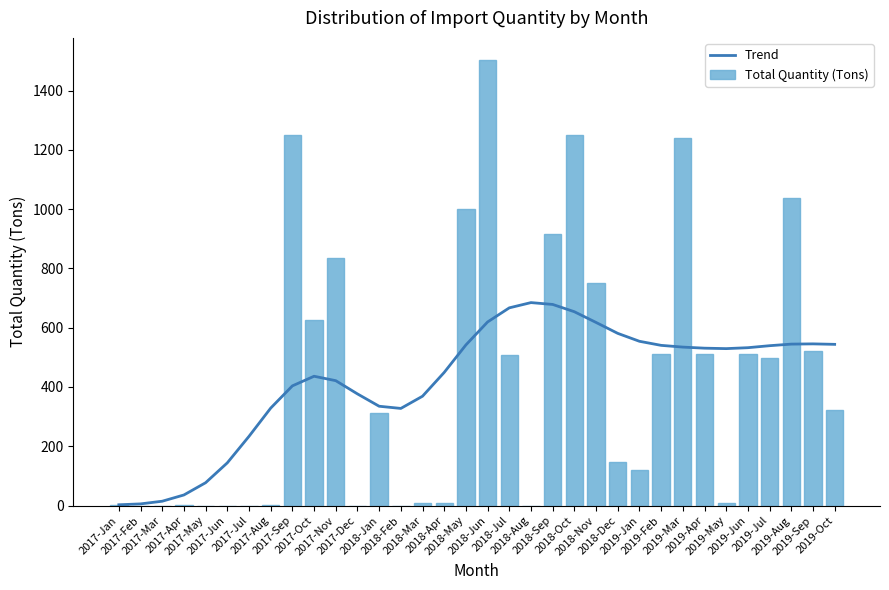

Rank the series at 2019-Jun from lowest to highest value.

Total Quantity (Tons), Trend